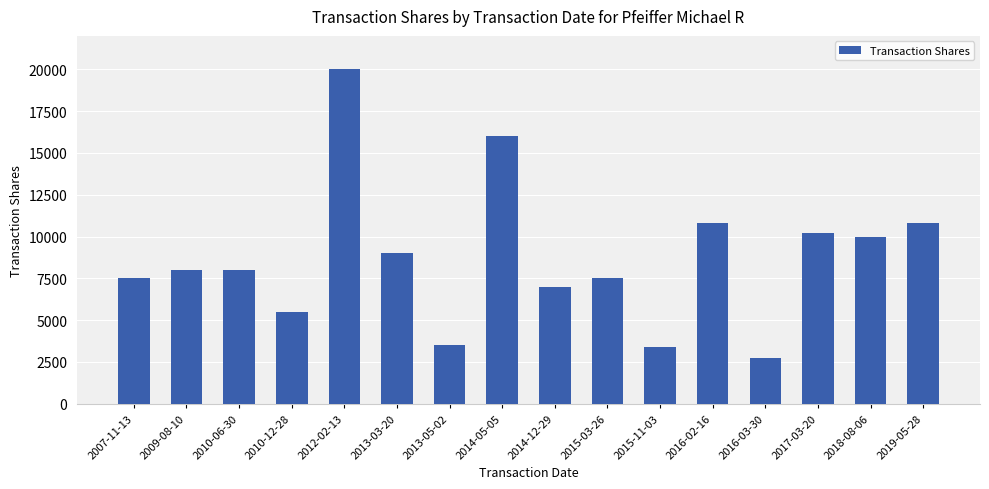

Is it true that the value at 2009-08-10 is 13913?

False